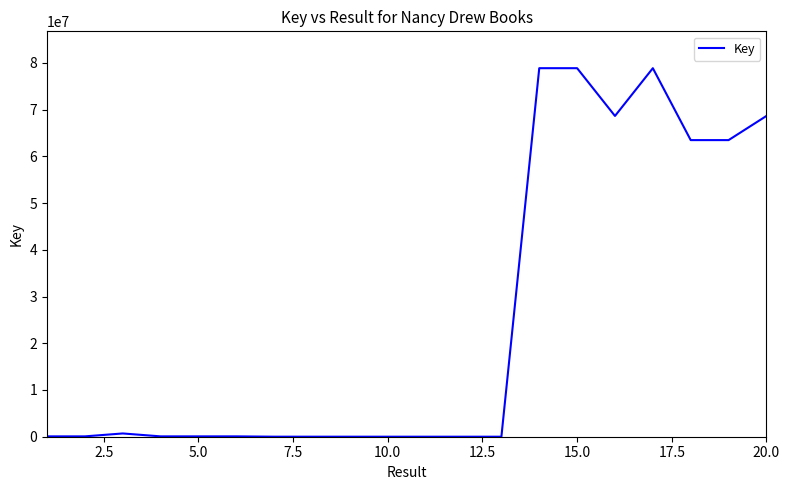

What is the difference between the maximum and minimum values?

78849333